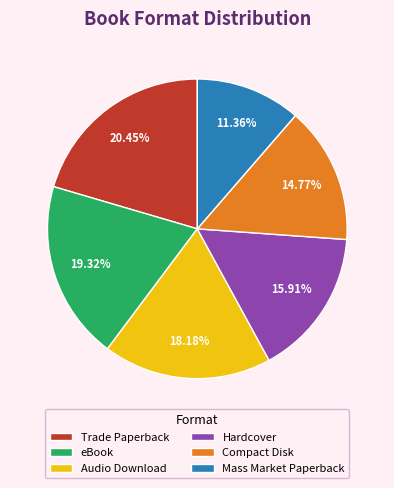

Approximately how many times larger is the value at Compact Disk compared to Mass Market Paperback?

1.3